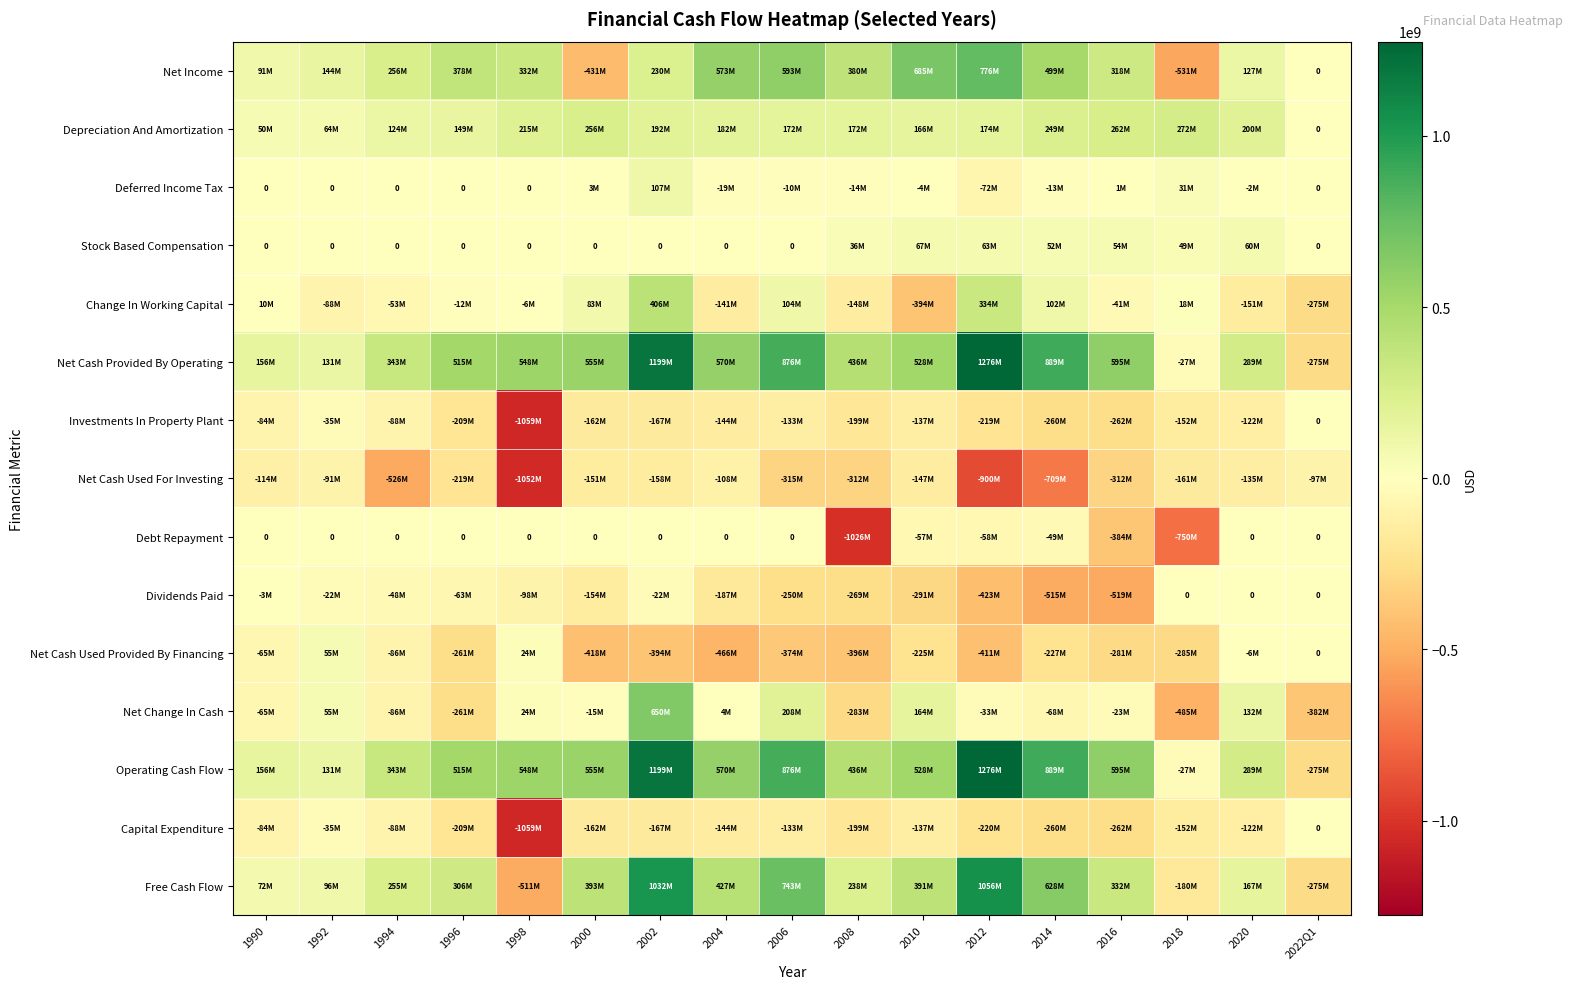

Which has a higher value, 1996 or 2022Q1?

1996